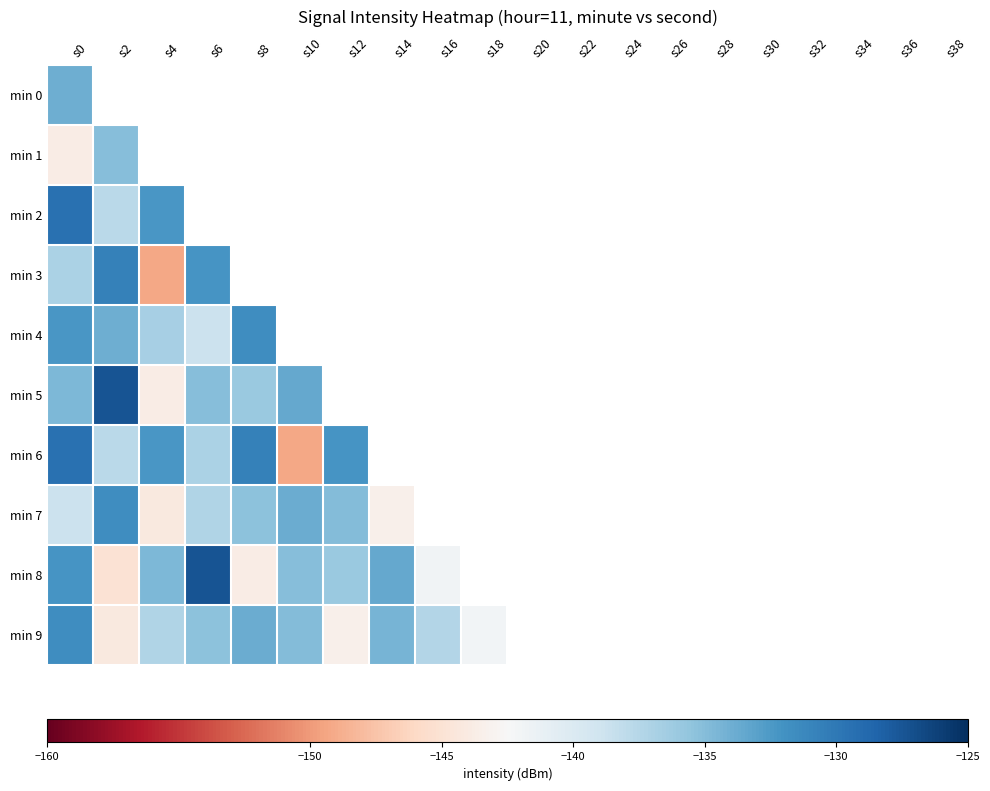

Reading left to right, transcribe all the data shown in this chart.

min 0: s0=-134.0	s2=-136.7	s4=-138.7	s6=-131.6	s8=-144.2	s10=-137.3	s12=-135.3	s14=-133.8	s16=-135.0	s18=-143.4	s20=-134.4	s22=-137.4	s24=-142.0	s26=-130.3	s28=-128.7	s30=-143.0	s32=-138.0	s34=-145.3	s36=-131.1	s38=-134.6
min 1: s0=-143.8	s2=-135.1	s4=-136.0	s6=-133.6	s8=-141.9	s10=-144.3	s12=-133.8	s14=-131.2	s16=-158.7	s18=-154.2	s20=-135.1	s22=-136.0	s24=-133.6	s26=-141.9	s28=-144.3	s30=-133.8	s32=-131.2	s34=-143.8	s36=-135.1	s38=-136.0
min 2: s0=-129.5	s2=-137.8	s4=-132.3	s6=-138.7	s8=-131.6	s10=-144.2	s12=-137.3	s14=-135.3	s16=-133.8	s18=-135.0	s20=-143.4	s22=-134.4	s24=-137.4	s26=-142.0	s28=-130.3	s30=-128.7	s32=-143.0	s34=-138.0	s36=-145.3	s38=-131.1
min 3: s0=-136.9	s2=-130.6	s4=-149.2	s6=-132.2	s8=-145.1	s10=-134.7	s12=-127.5	s14=-143.8	s16=-135.1	s18=-136.0	s20=-133.6	s22=-141.9	s24=-144.3	s26=-133.8	s28=-131.2	s30=-158.7	s32=-154.2	s34=-136.9	s36=-130.6	s38=-149.2
min 4: s0=-132.3	s2=-134.0	s4=-136.7	s6=-138.7	s8=-131.6	s10=-144.2	s12=-137.3	s14=-135.3	s16=-133.8	s18=-135.0	s20=-143.4	s22=-134.4	s24=-137.4	s26=-142.0	s28=-130.3	s30=-128.7	s32=-143.0	s34=-138.0	s36=-145.3	s38=-131.1
min 5: s0=-134.7	s2=-127.5	s4=-143.8	s6=-135.1	s8=-136.0	s10=-133.6	s12=-141.9	s14=-144.3	s16=-133.8	s18=-131.2	s20=-158.7	s22=-154.2	s24=-135.1	s26=-136.0	s28=-133.6	s30=-141.9	s32=-144.3	s34=-133.8	s36=-131.2	s38=-143.8
min 6: s0=-129.5	s2=-137.8	s4=-132.3	s6=-136.9	s8=-130.6	s10=-149.2	s12=-132.2	s14=-145.1	s16=-134.7	s18=-127.5	s20=-143.8	s22=-135.1	s24=-136.0	s26=-133.6	s28=-141.9	s30=-144.3	s32=-133.8	s34=-131.2	s36=-158.7	s38=-154.2
min 7: s0=-138.7	s2=-131.6	s4=-144.2	s6=-137.3	s8=-135.3	s10=-133.8	s12=-135.0	s14=-143.4	s16=-134.4	s18=-137.4	s20=-142.0	s22=-130.3	s24=-128.7	s26=-143.0	s28=-138.0	s30=-145.3	s32=-131.1	s34=-134.6	s36=-136.9	s38=-130.6
min 8: s0=-132.2	s2=-145.1	s4=-134.7	s6=-127.5	s8=-143.8	s10=-135.1	s12=-136.0	s14=-133.6	s16=-141.9	s18=-144.3	s20=-133.8	s22=-131.2	s24=-158.7	s26=-154.2	s28=-129.5	s30=-137.8	s32=-132.3	s34=-134.0	s36=-136.7	s38=-138.7
min 9: s0=-131.6	s2=-144.2	s4=-137.3	s6=-135.3	s8=-133.8	s10=-135.0	s12=-143.4	s14=-134.4	s16=-137.4	s18=-142.0	s20=-130.3	s22=-128.7	s24=-143.0	s26=-138.0	s28=-145.3	s30=-131.1	s32=-134.6	s34=-136.9	s36=-130.6	s38=-149.2